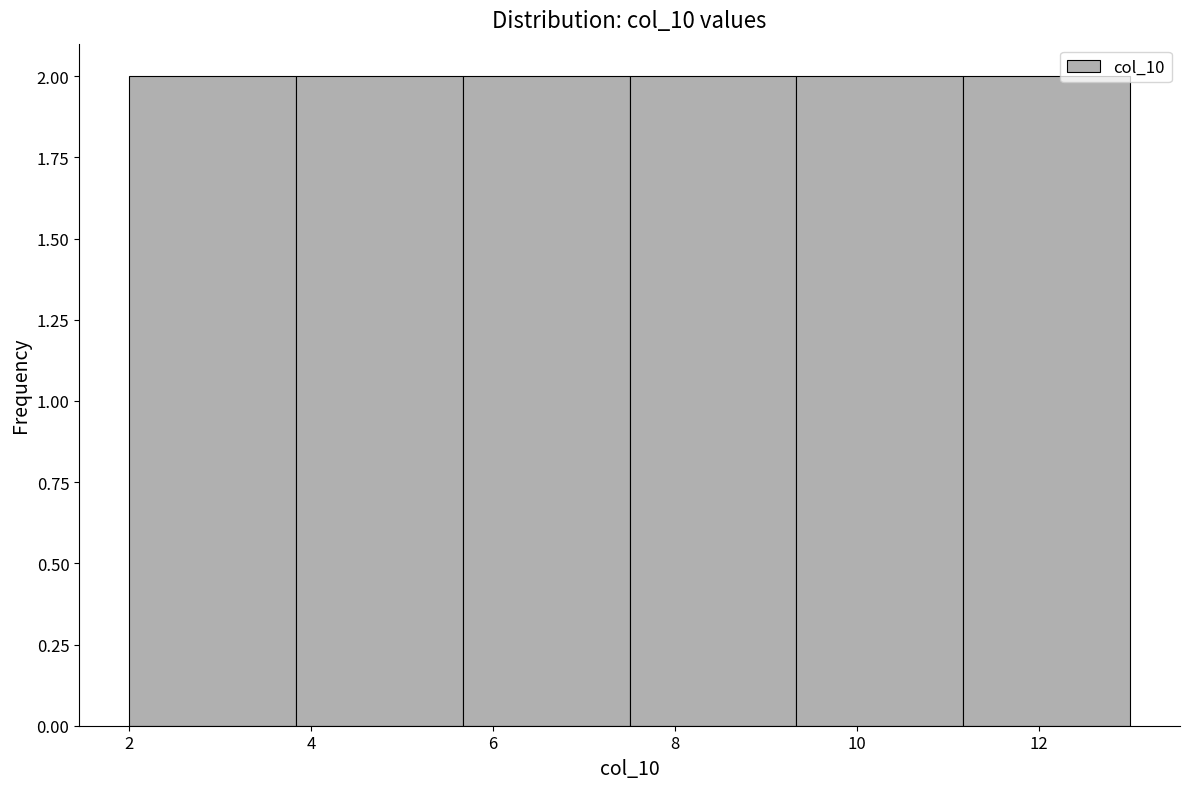

Reading left to right, transcribe this chart: for each bar, give the range it covers on the x-axis and its height. Neither the bar edges nor the heights are printed on the chart, so give them approximately, as read against the axes.

2.0 to 3.8: 2
3.8 to 5.6: 2
5.6 to 7.6: 2
7.6 to 9.4: 2
9.4 to 11.2: 2
11.2 to 13.0: 2